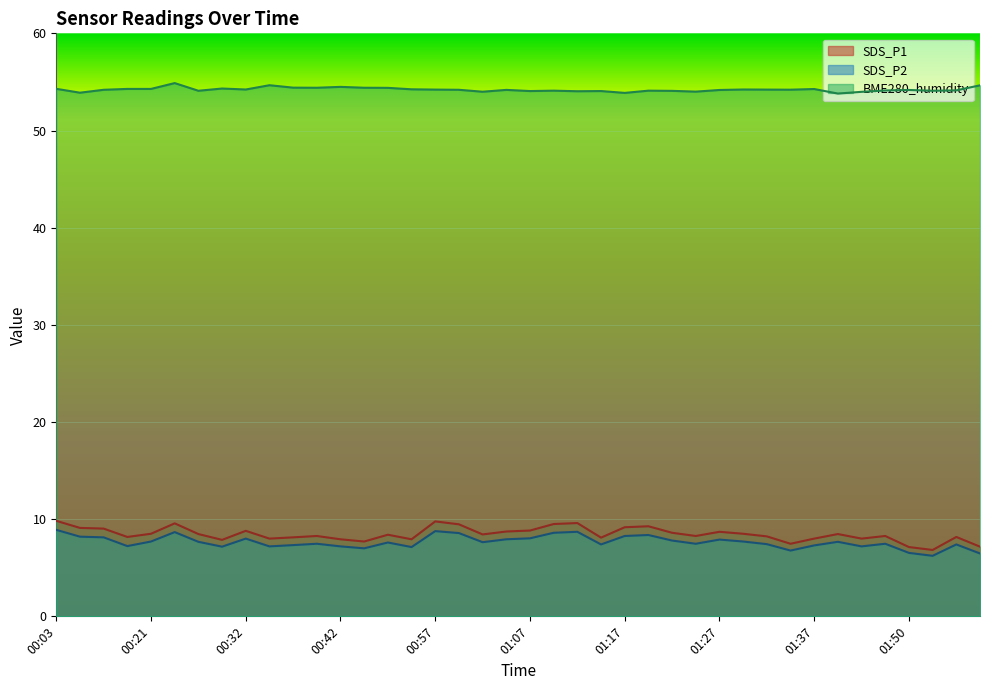

At which category does SDS_P1 reach its first local peak?

00:24